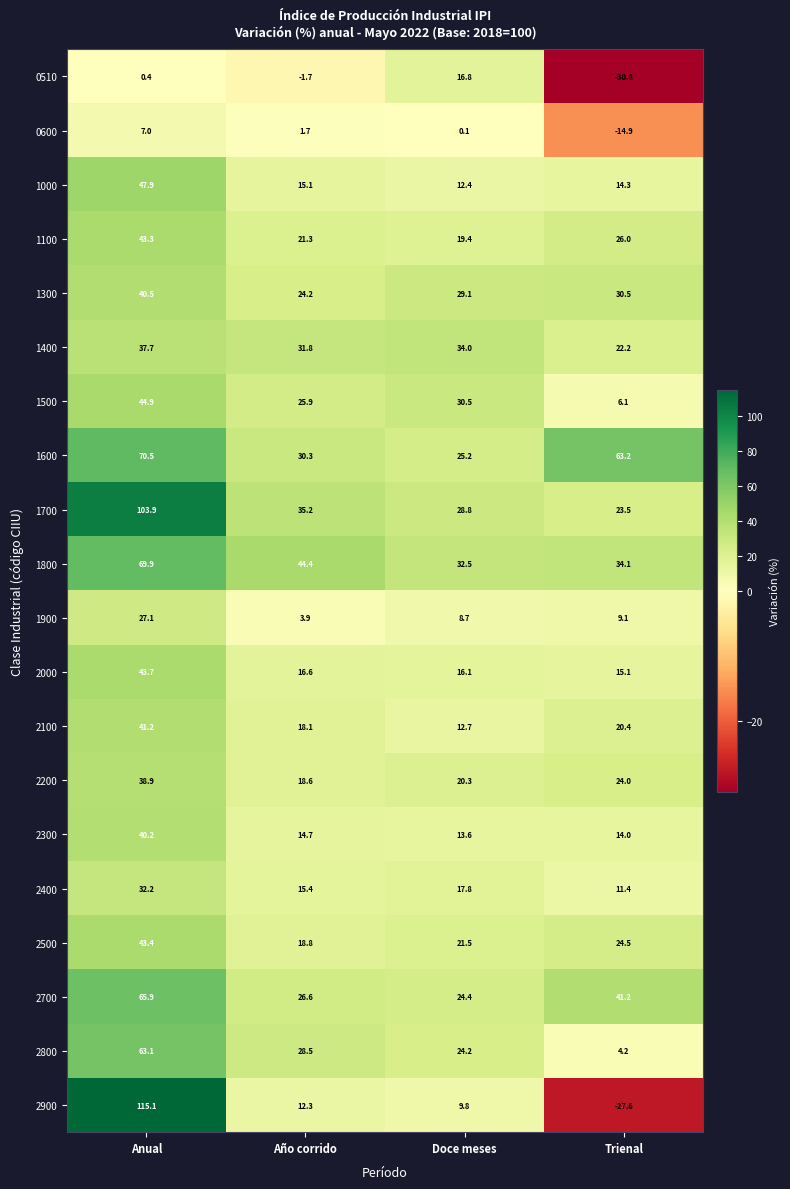

Which category has the lowest value across all series?

Trienal